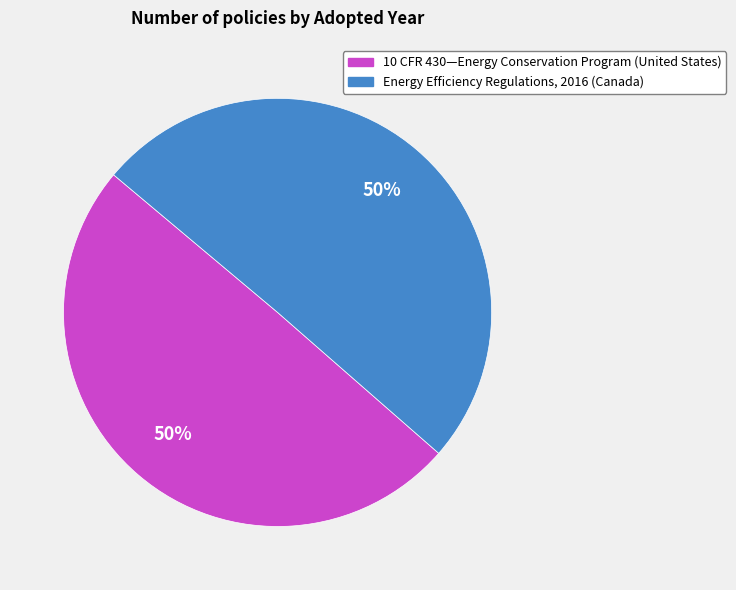

What percentage is the 10 CFR 430—Energy Conservation Program (United States) slice, to the nearest percent?

50%